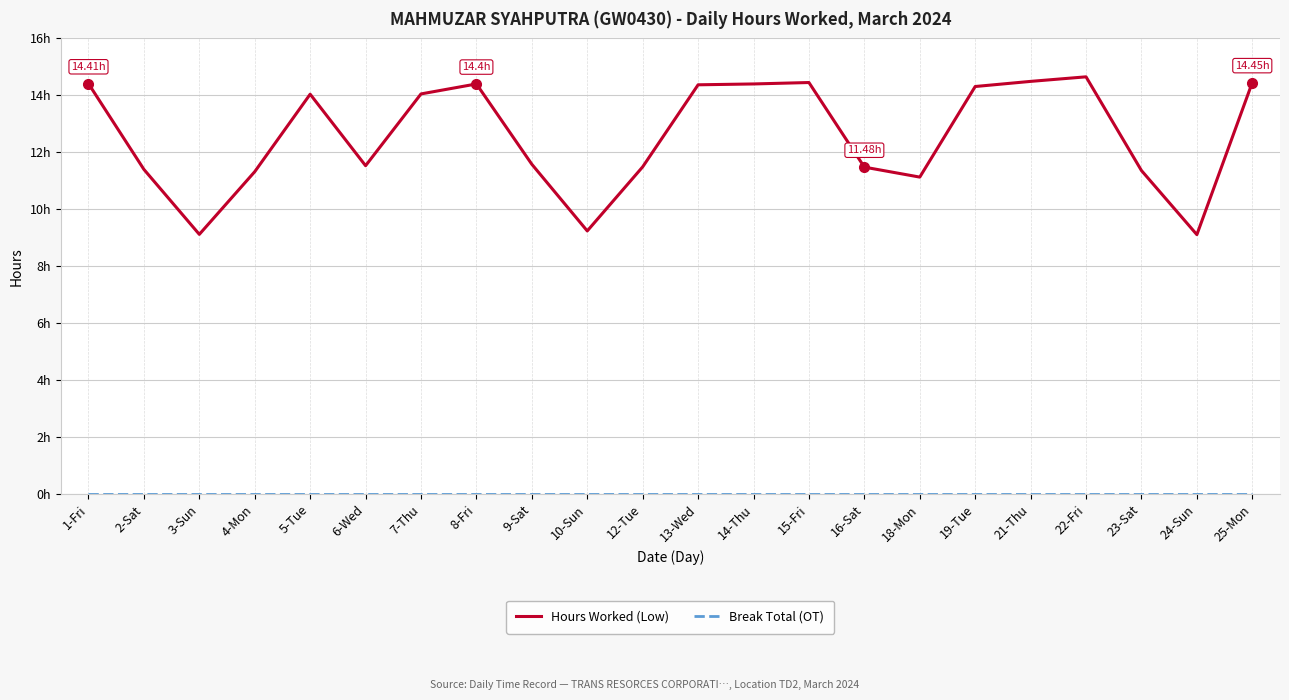

At which label is Break Total (OT) closest to 0?

1-Fri